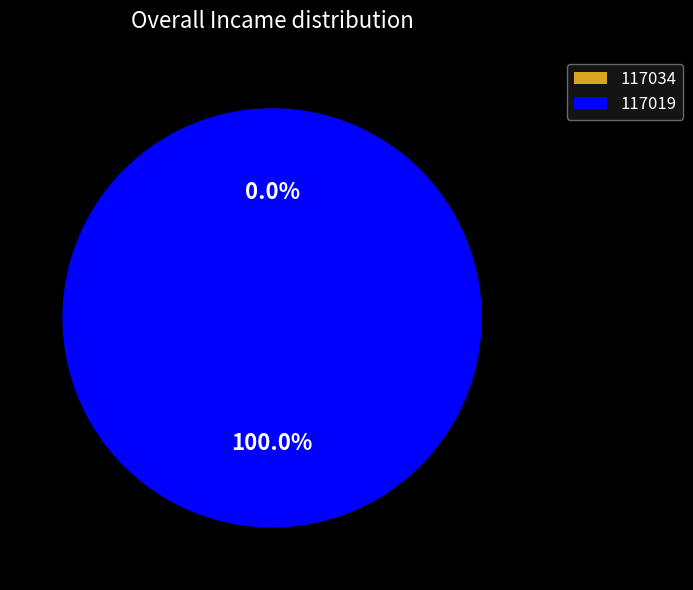

To the nearest percent, what portion does 117019 represent?

100%